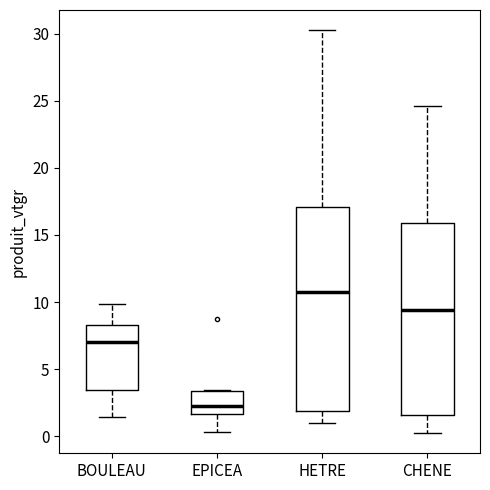

Where does the median line of the box for HETRE sit on the y-axis? The values are not printed on the chart, so give them approximately, as read against the axis.

11.0